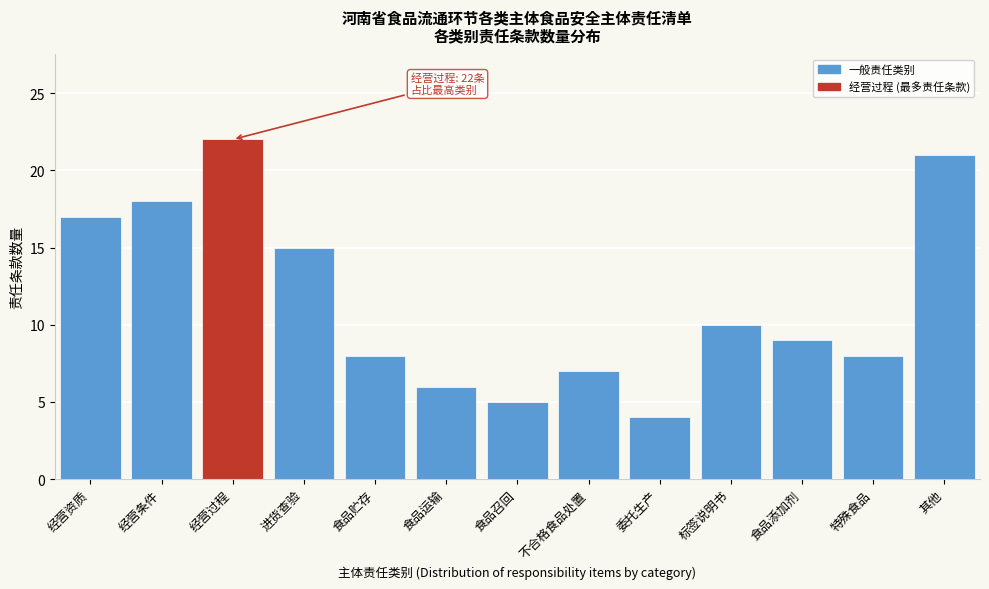

Reading left to right, transcribe all the data shown in this chart.

经营资质=17	经营条件=18	经营过程=22	进货查验=15	食品贮存=8	食品运输=6	食品召回=5	不合格食品处置=7	委托生产=4	标签说明书=10	食品添加剂=9	特殊食品=8	其他=21